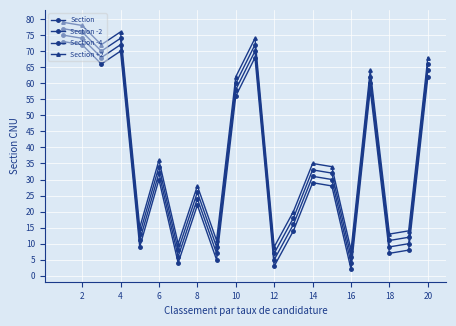

How many distinct data groups are displayed?

4